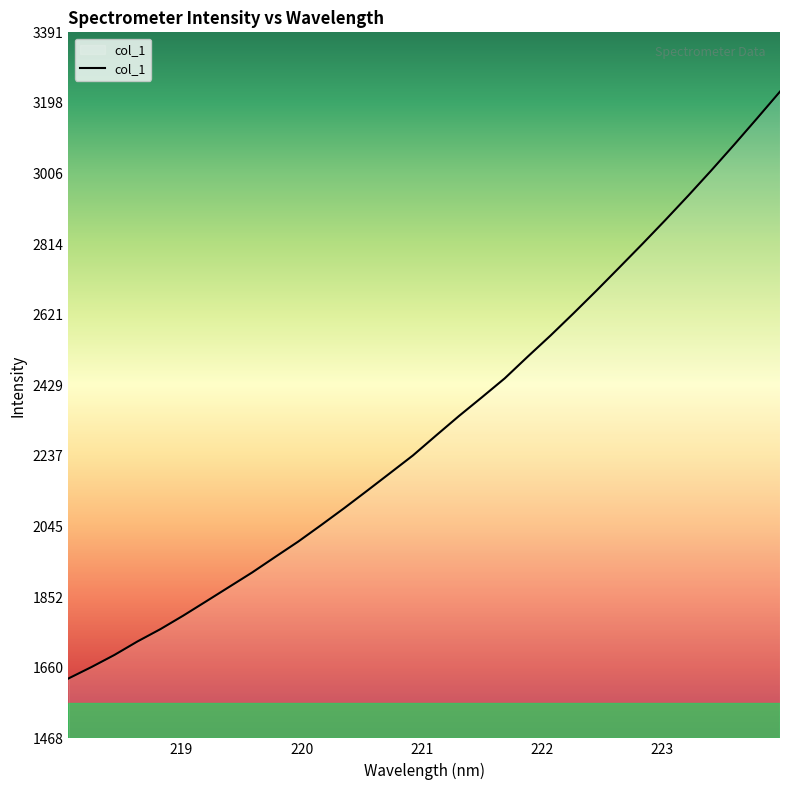

How many distinct data groups are displayed?

1